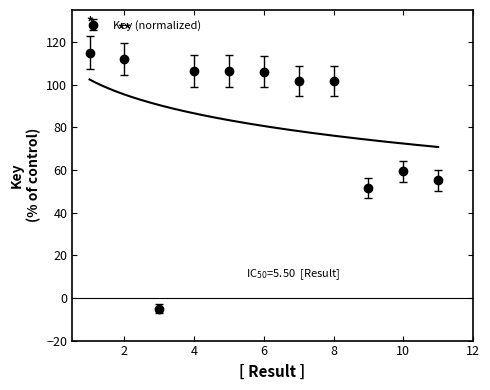

What is the value of the 11th point from the left?

55.1